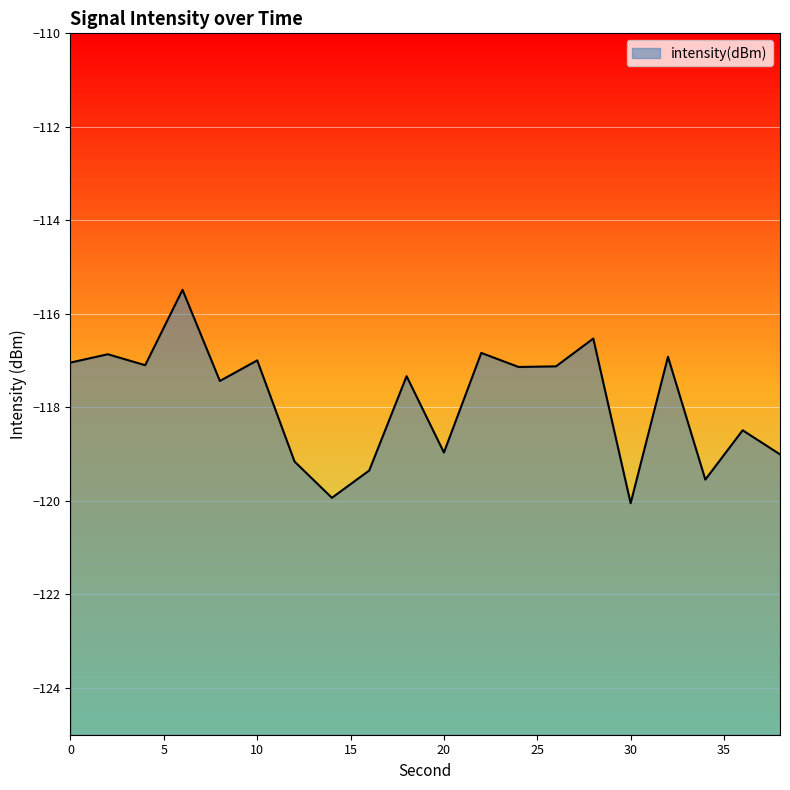

Which has a higher value, 10 or 30?

10